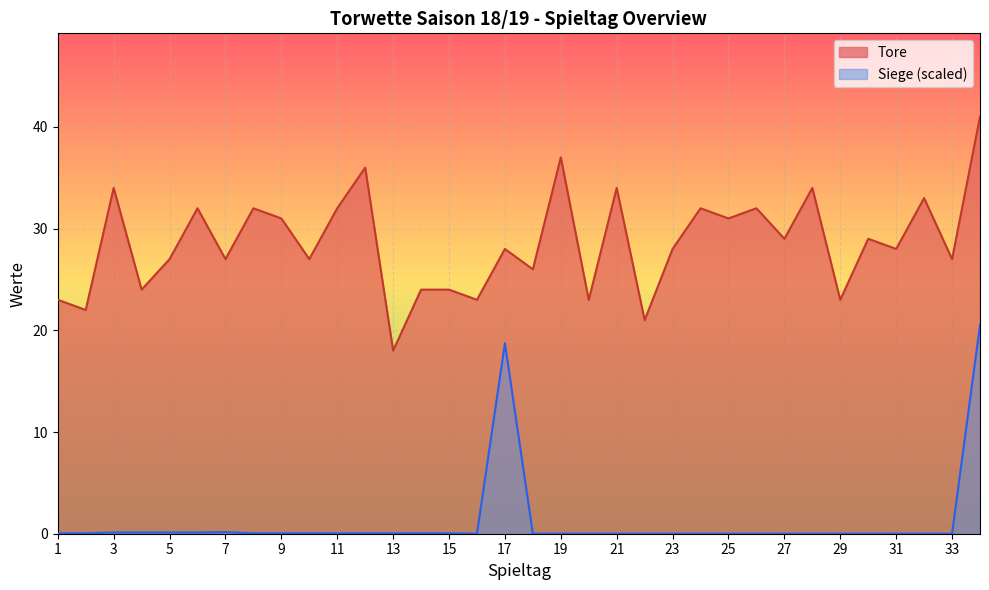

Count the number of categories in the chart.

34